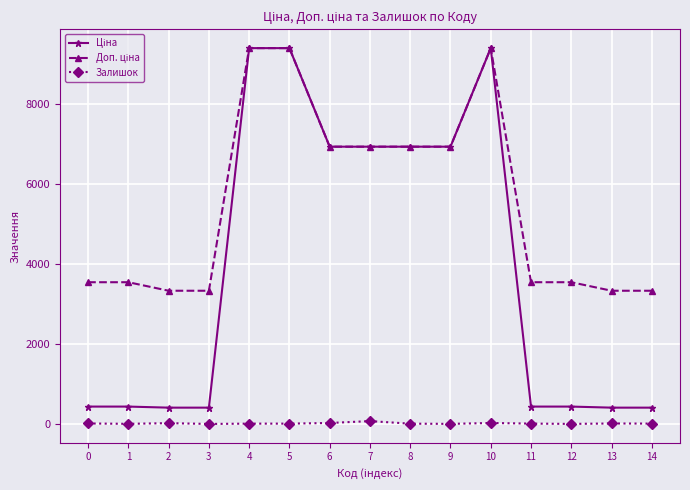

What is the maximum value shown in the chart?

9384.0